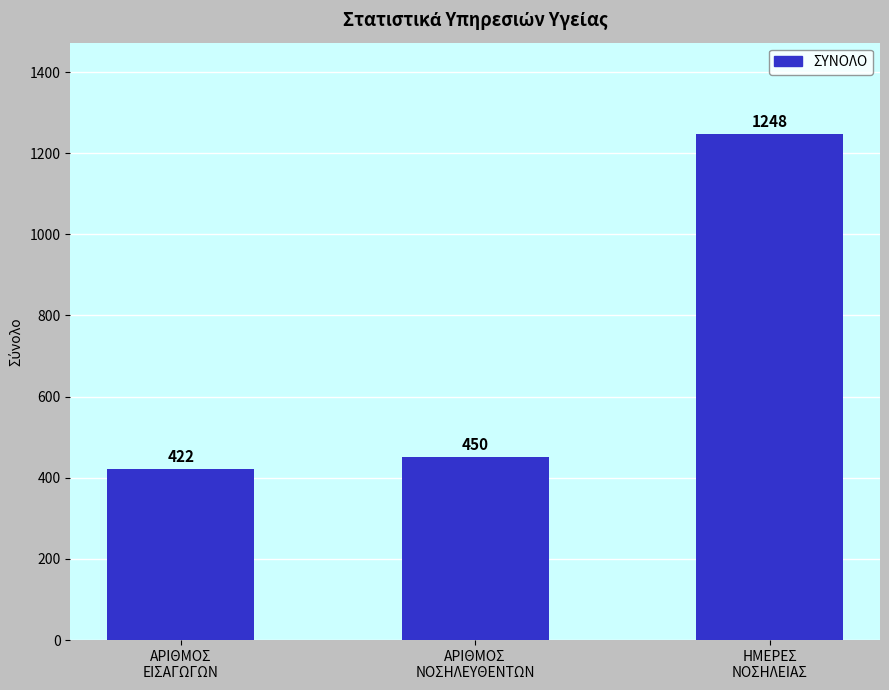

What is the difference between the values at ΑΡΙΘΜΟΣ
ΕΙΣΑΓΩΓΩΝ and ΗΜΕΡΕΣ
ΝΟΣΗΛΕΙΑΣ?

826